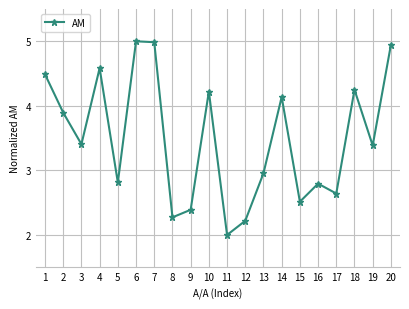

At which label is the value closest to 3?

13